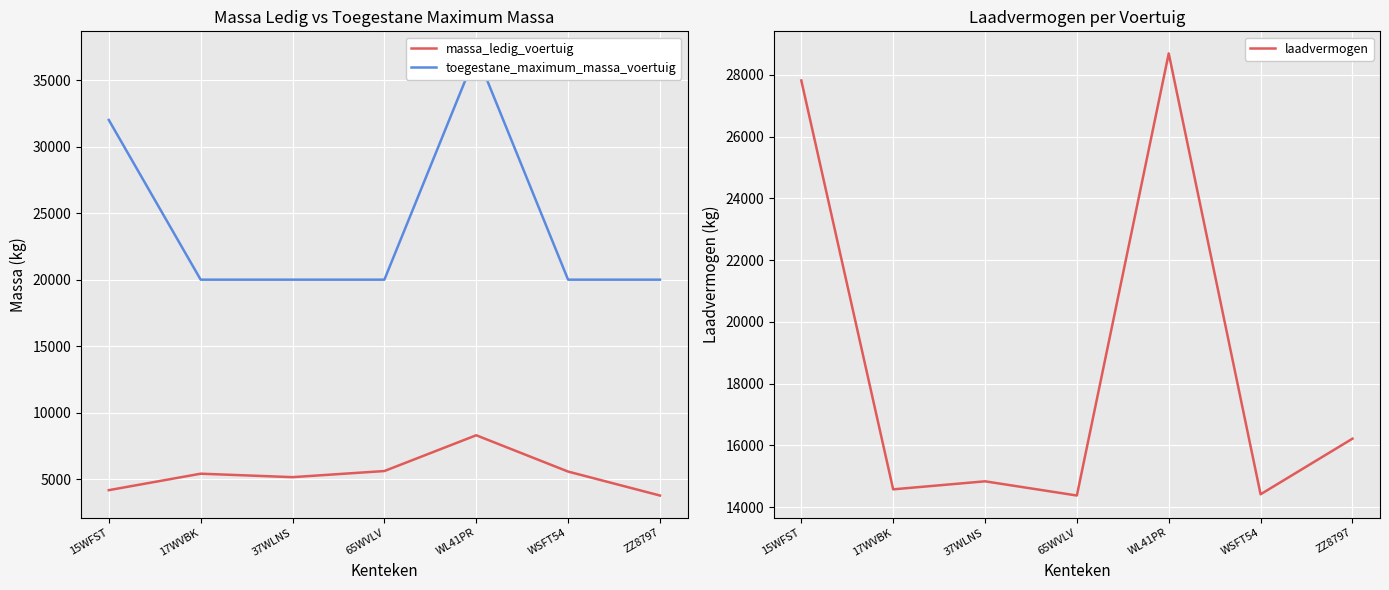

Reading right to left, transcribe all the data shown in this chart.

massa_ledig_voertuig: 3780	5580	8308	5620	5160	5420	4183
toegestane_maximum_massa_voertuig: 20000	20000	37000	20000	20000	20000	32000
laadvermogen: 16220	14420	28692	14380	14840	14580	27817